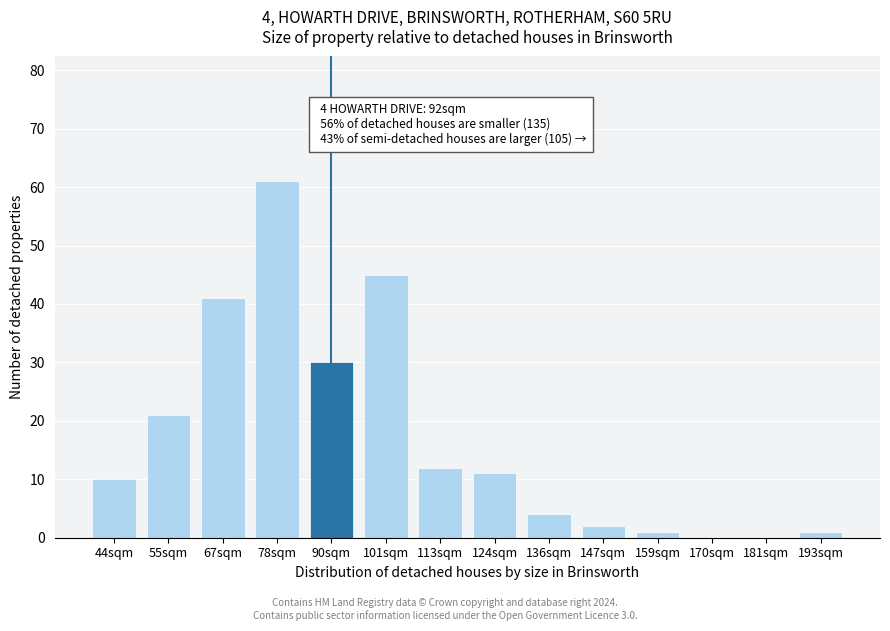

Reading left to right, list all the values displayed in this chart.

44sqm=10	55sqm=21	67sqm=41	78sqm=61	90sqm=30	101sqm=45	113sqm=12	124sqm=11	136sqm=4	147sqm=2	159sqm=1	170sqm=0	181sqm=0	193sqm=1